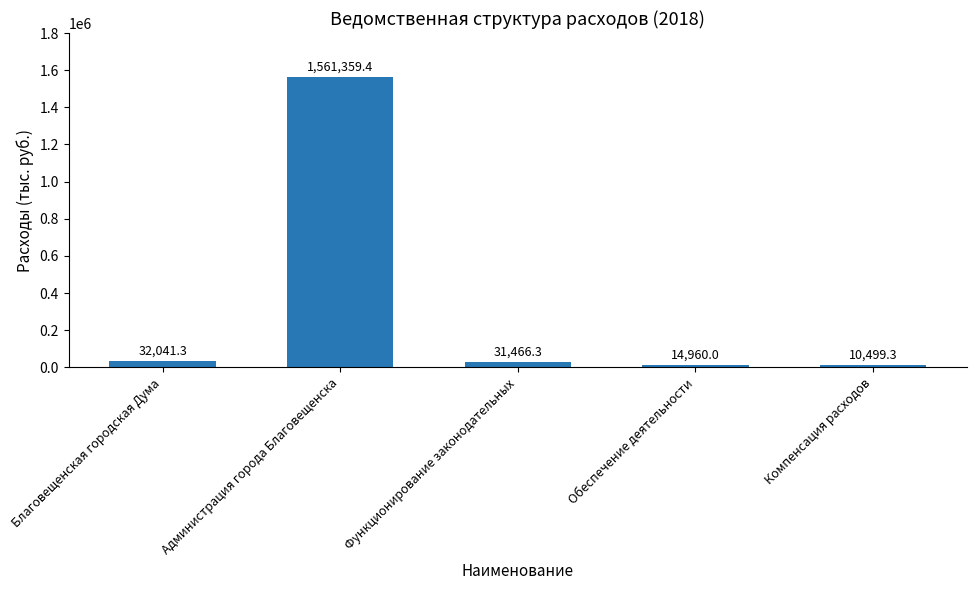

Count the number of data series in this chart.

1